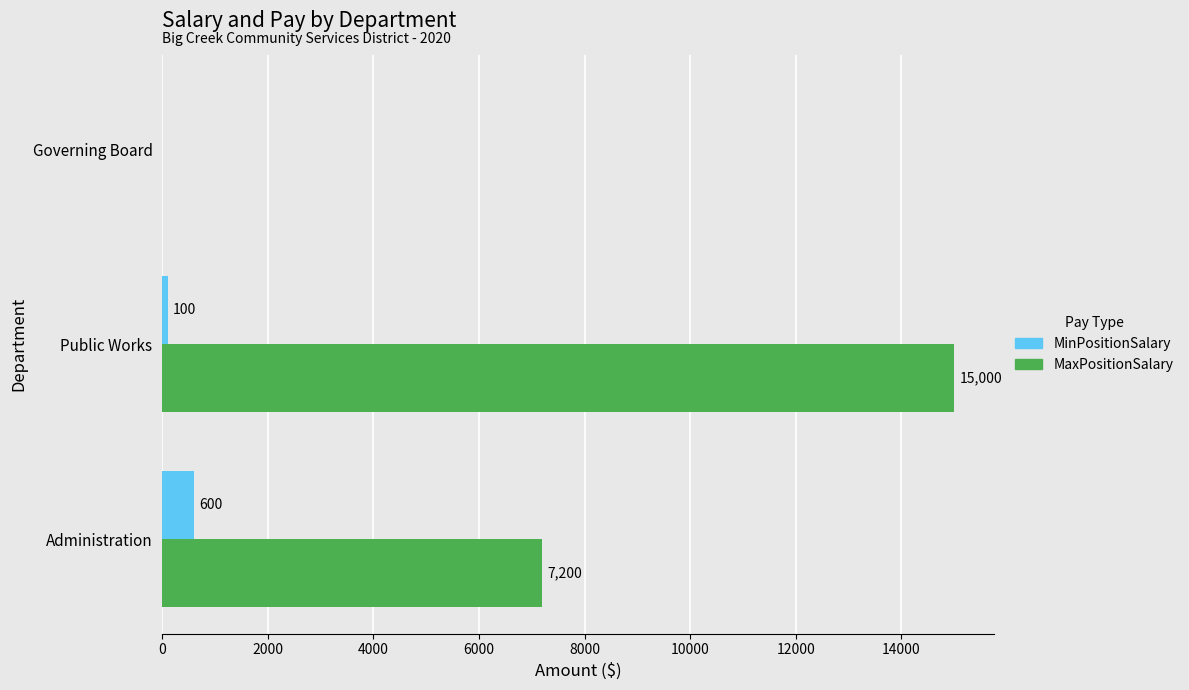

What is the sum of all MaxPositionSalary values?

22200